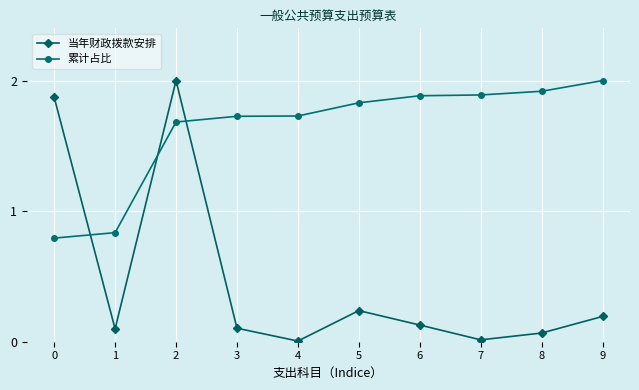

How many data points in 累计占比 are less than 1?

2